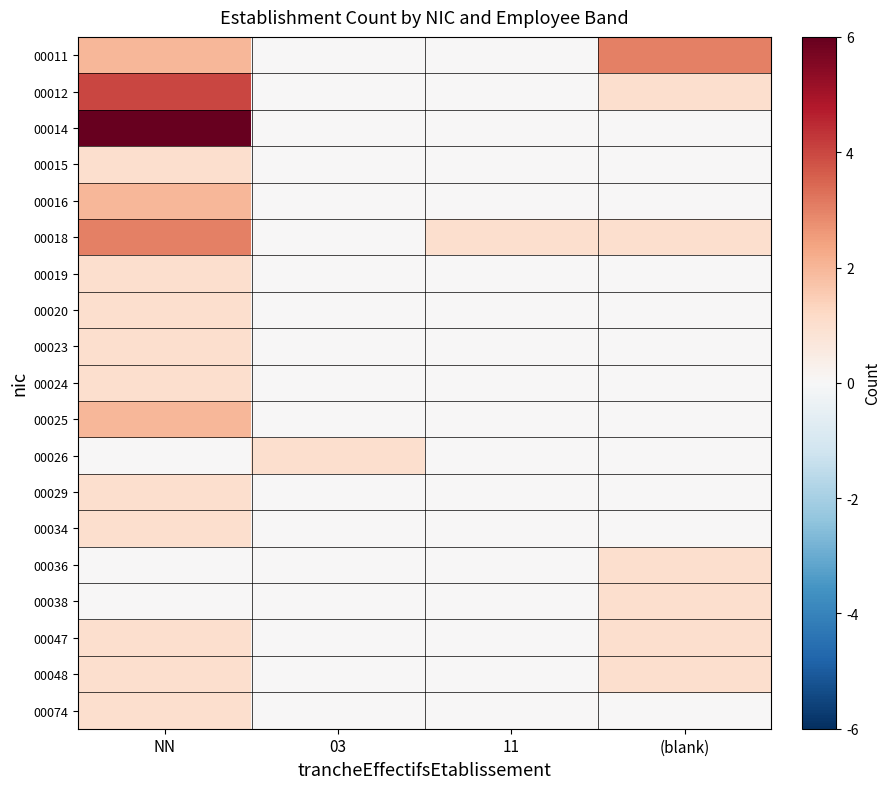

Which series has the widest spread of values?

00014